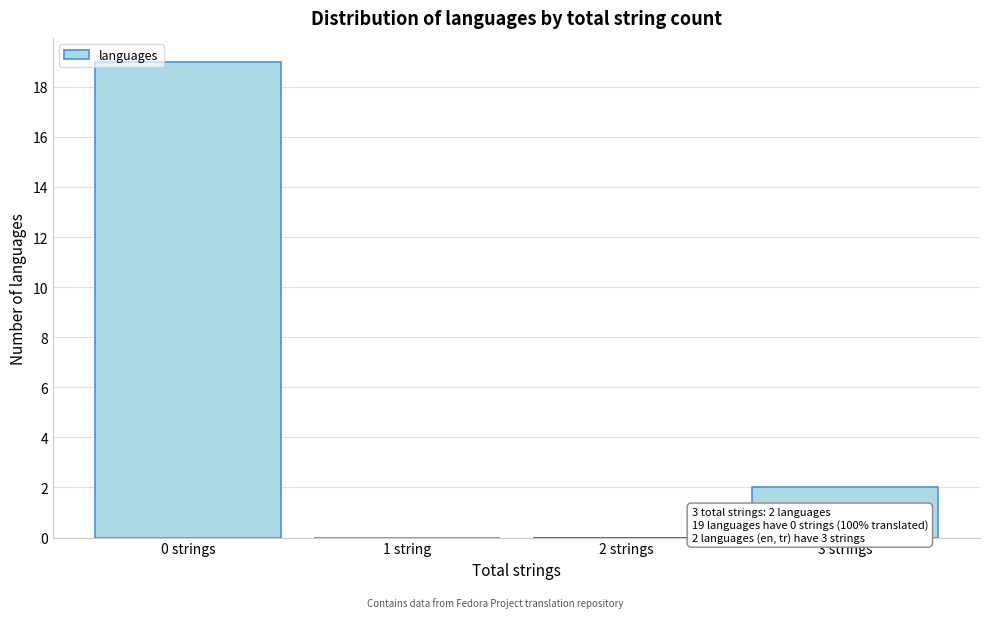

Reading left to right, list all the values displayed in this chart.

0 strings=19	1 string=0	2 strings=0	3 strings=2